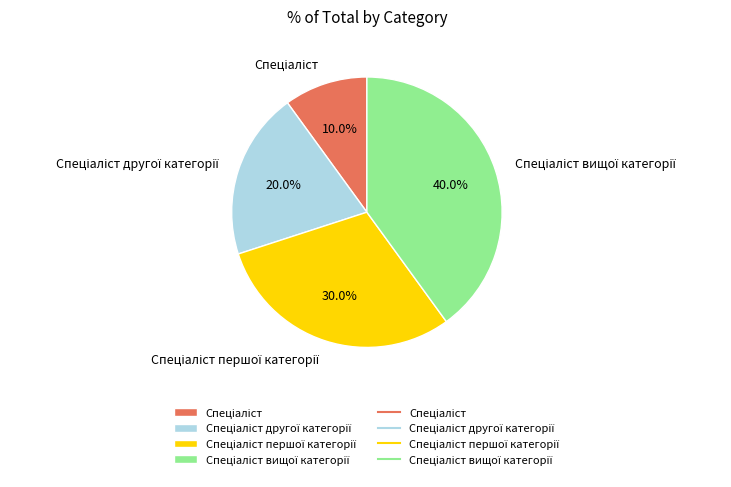

To the nearest percent, what is the average slice percentage?

25%